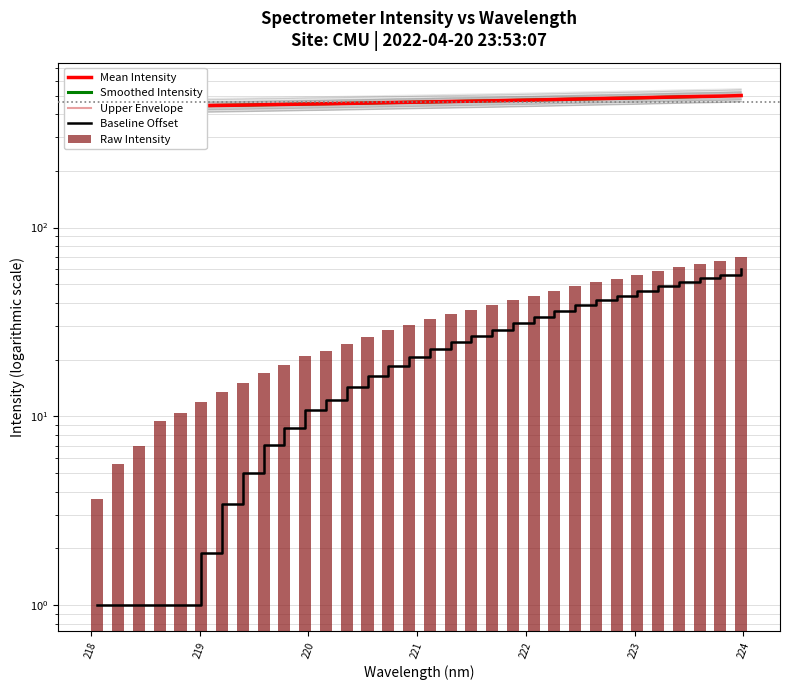

What is the maximum value shown in the chart?

544.9